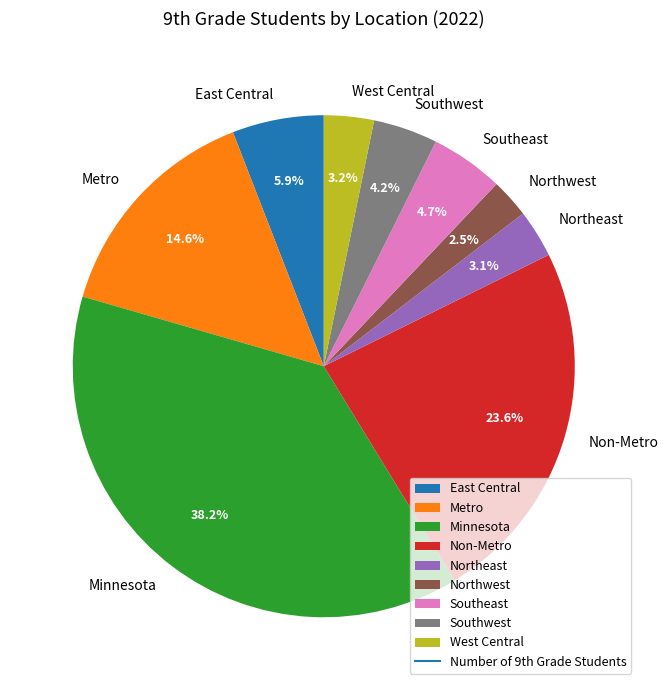

What is the largest slice in the pie chart?

Minnesota